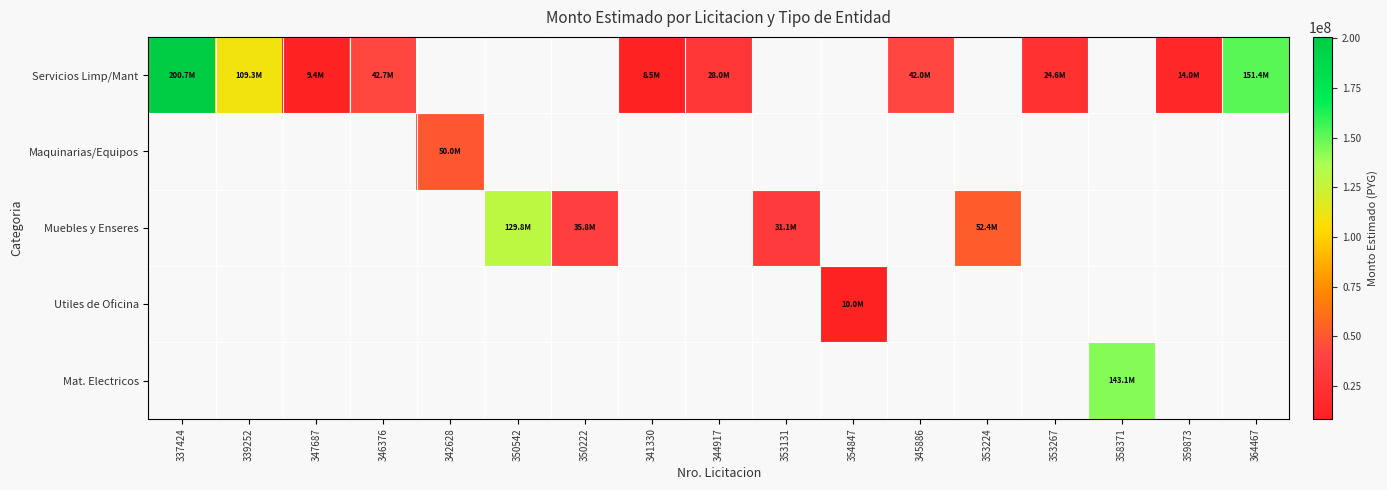

How many positive values does the Maquinarias/Equipos series have?

1